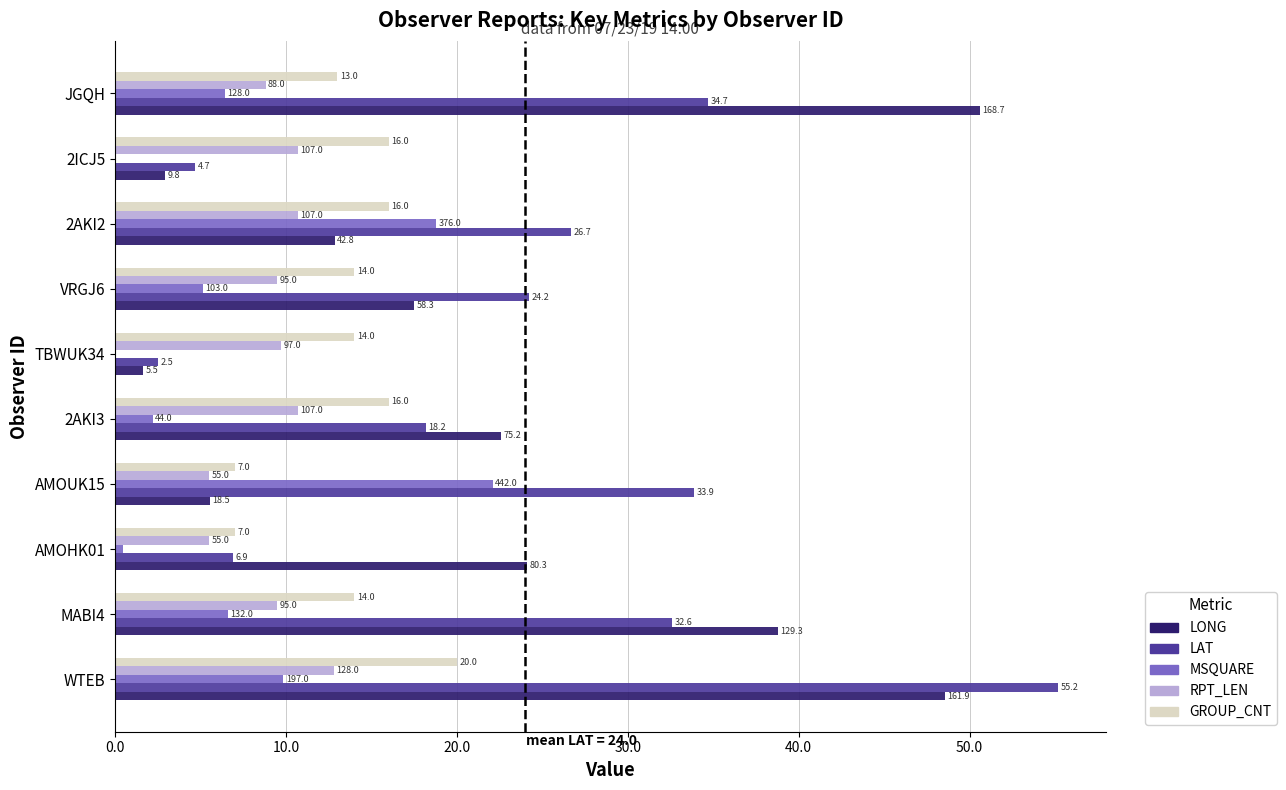

Which series has the largest total across all categories?

LAT